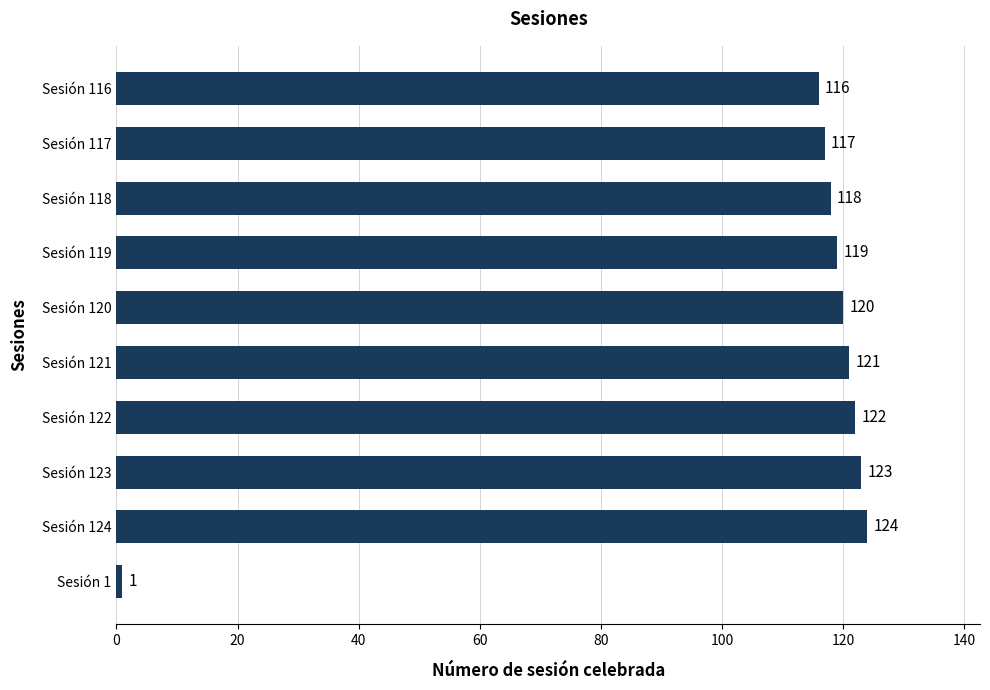

Is it true that the value at Sesión 116 is 116?

True